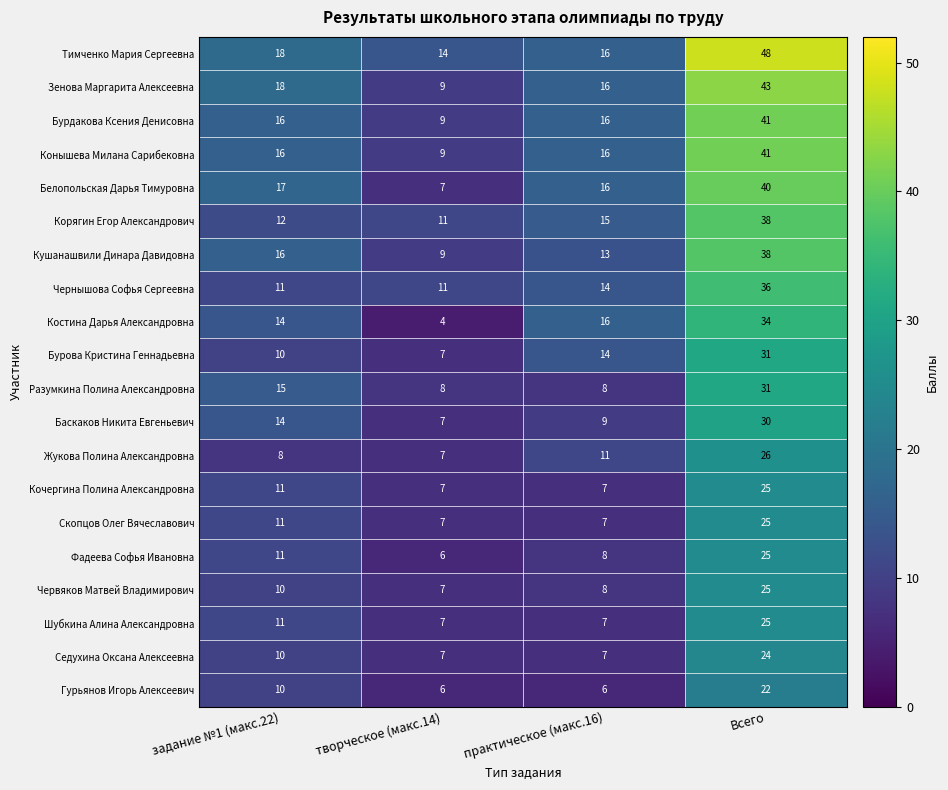

What is the approximate value of Кочергина Полина Александровна at практическое (макс.16), to the nearest 5?

5